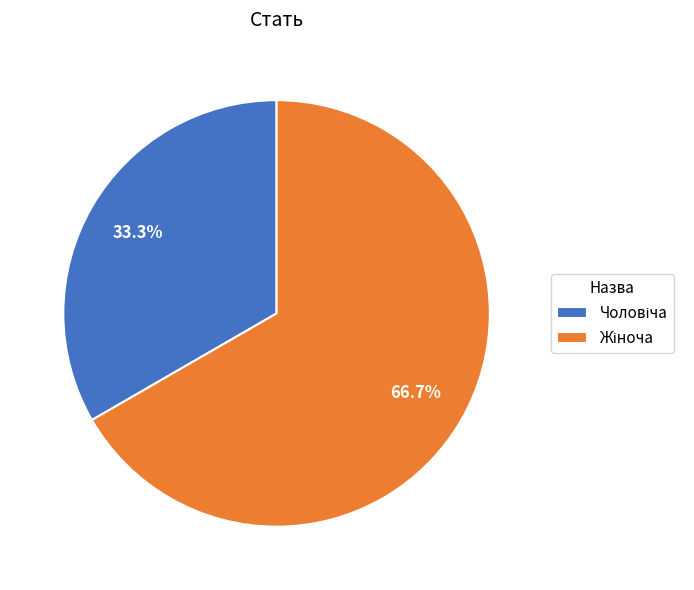

Is there any slice that represents more than half of the pie?

Yes